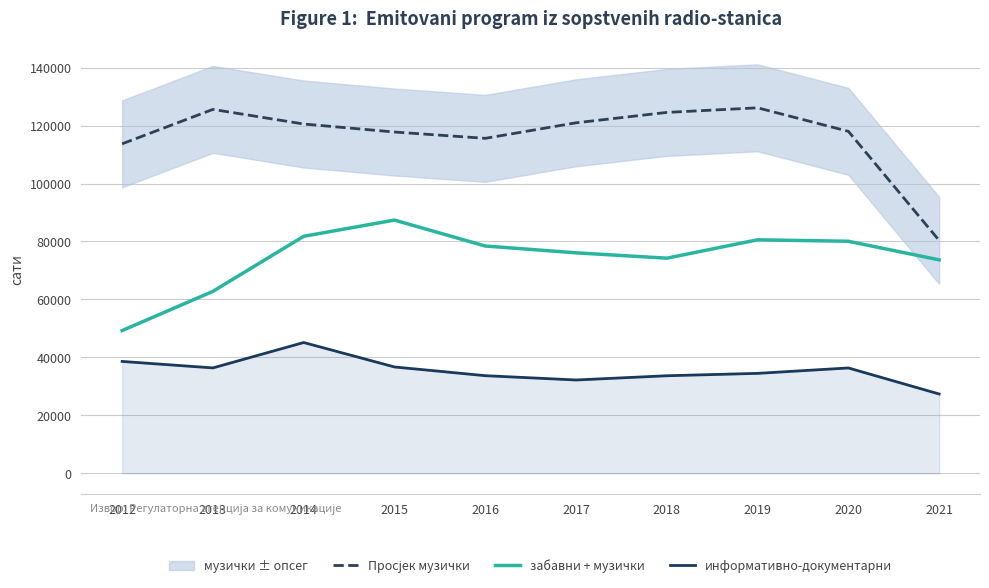

In забавни + музички, how many points are lower than both neighbors (excluding endpoints)?

1